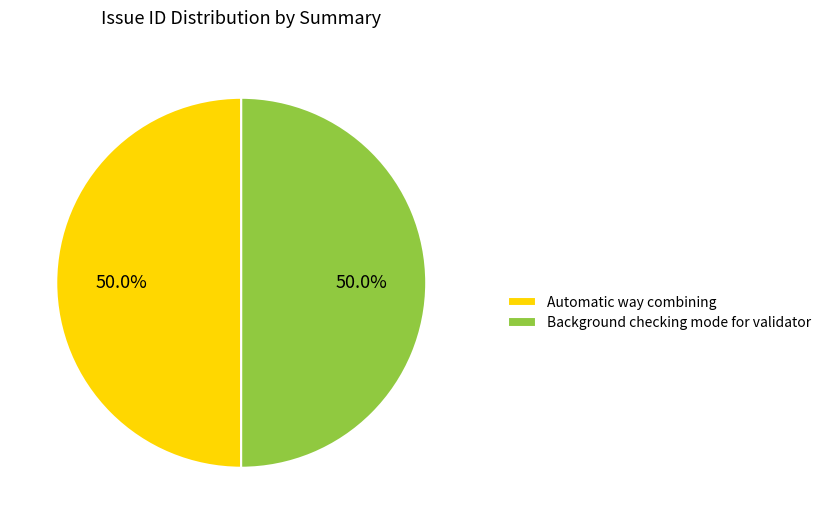

What percentage is NOT represented by Automatic way combining?

50.0%